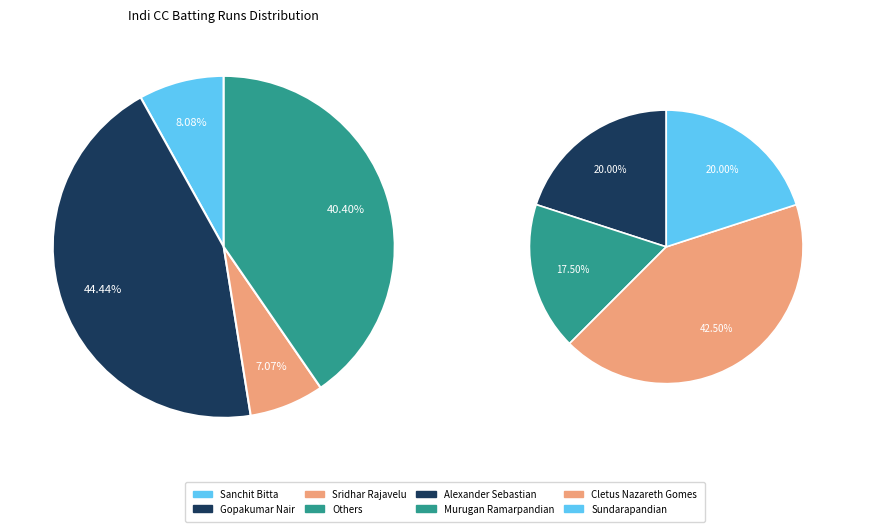

Is it true that Senthilkumar is 0% of the pie?

True